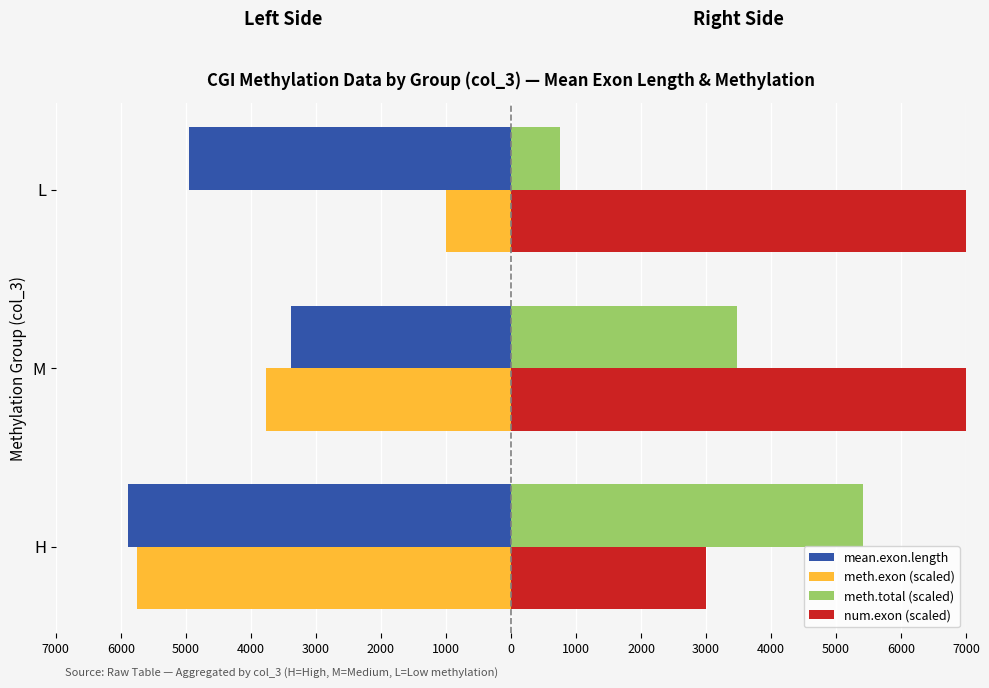

Is it true that mean.exon.length equals -4533.2 at M?

False